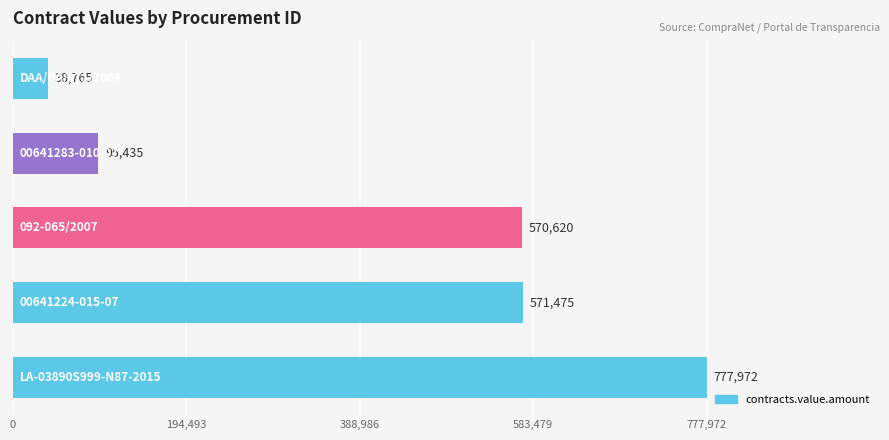

Which label corresponds to the largest value in the chart?

0